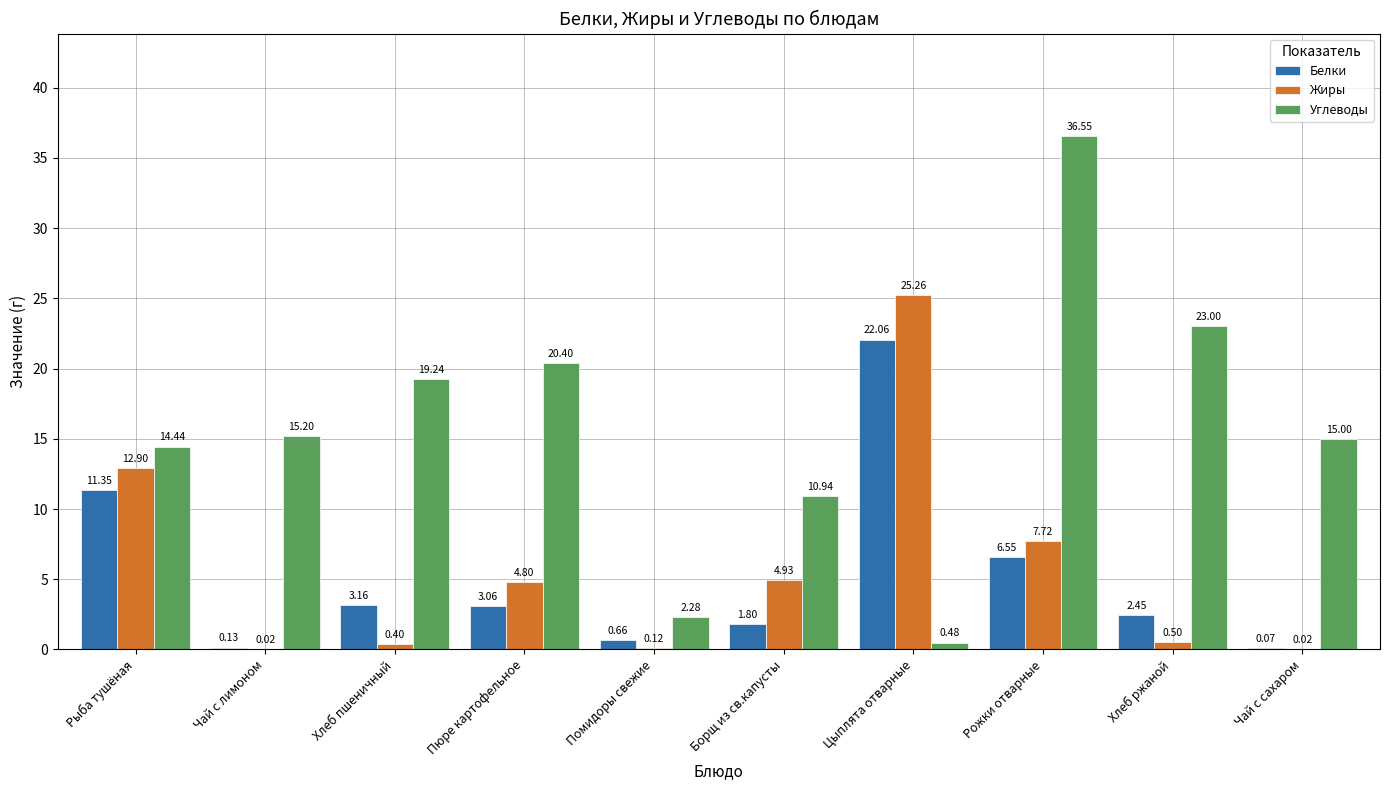

At which label does Углеводы reach its peak?

Рожки отварные